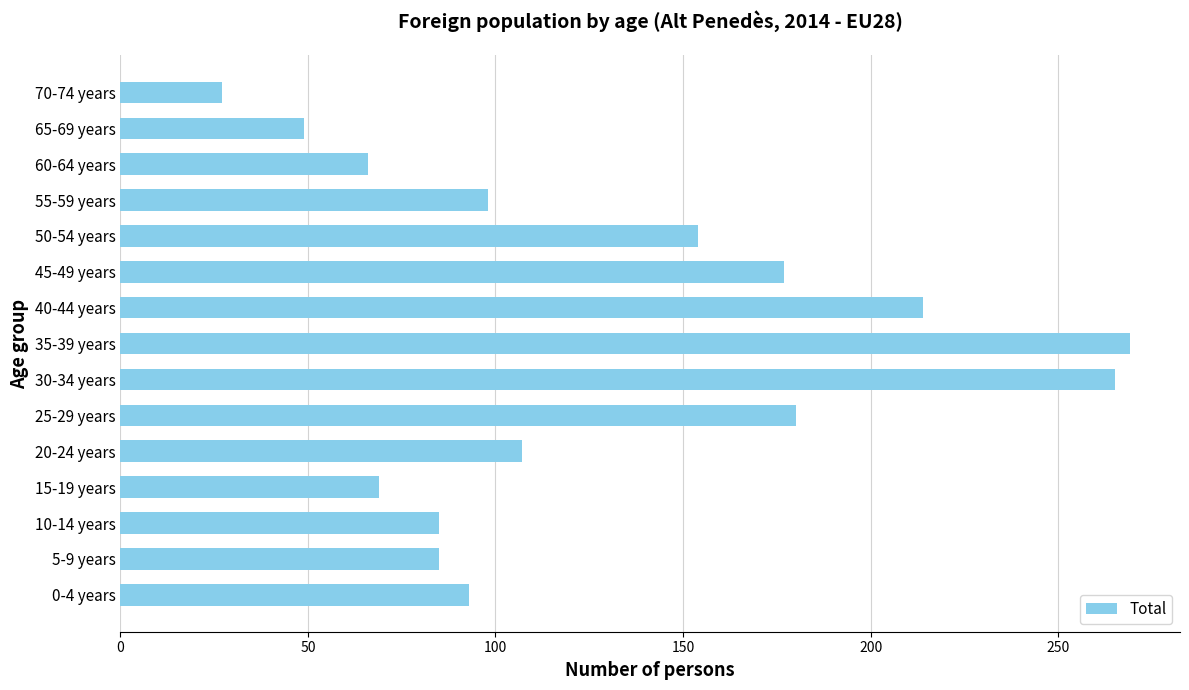

Reading bottom to top, extract all data points from this chart.

93	85	85	69	107	180	265	269	214	177	154	98	66	49	27